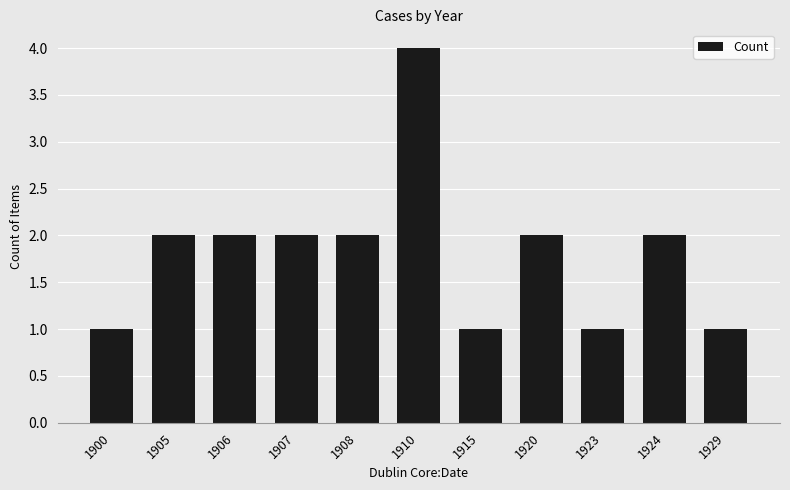

What is the change in value from 1910 to 1924?

-2